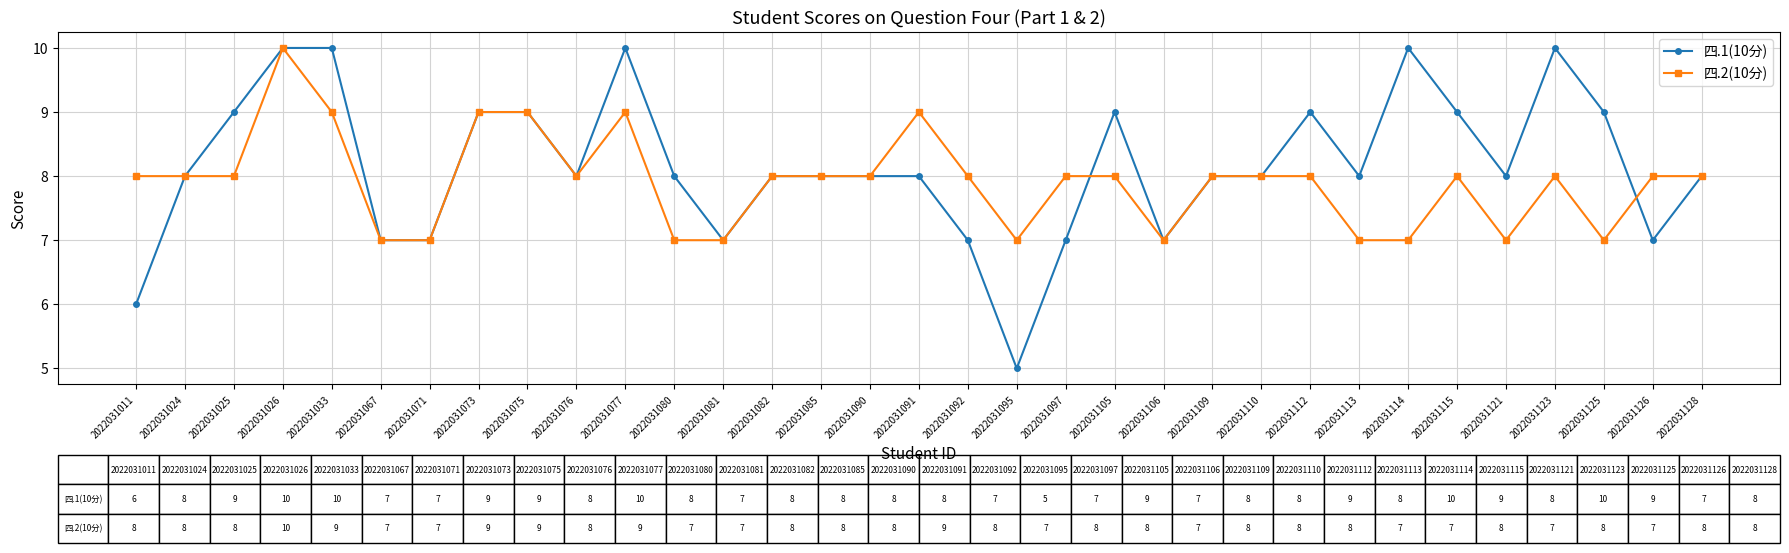

The 四.1(10分) series shows 8 at 2022031113. True or false?

True